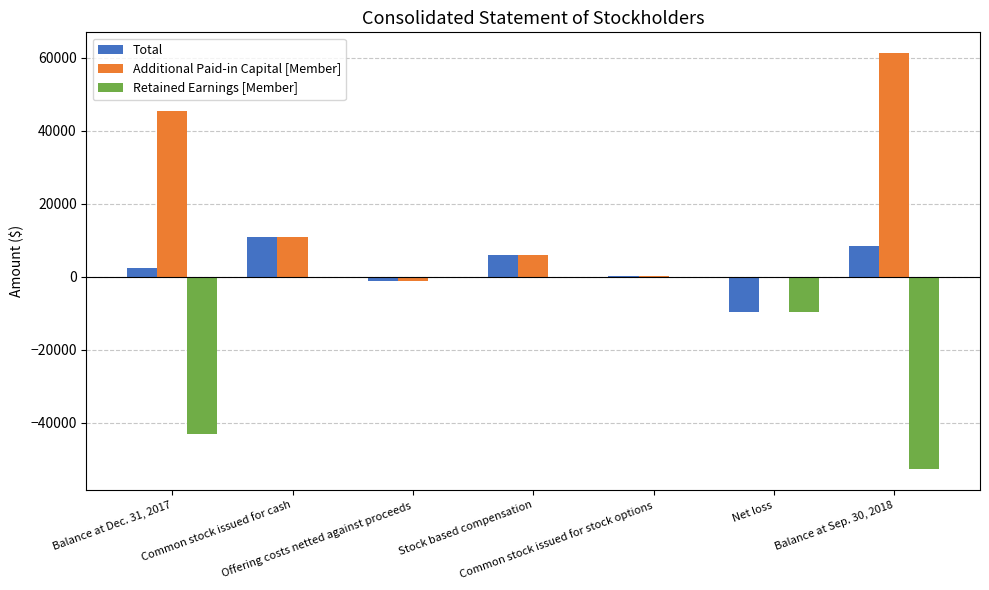

What is the maximum value shown in the chart?

61279